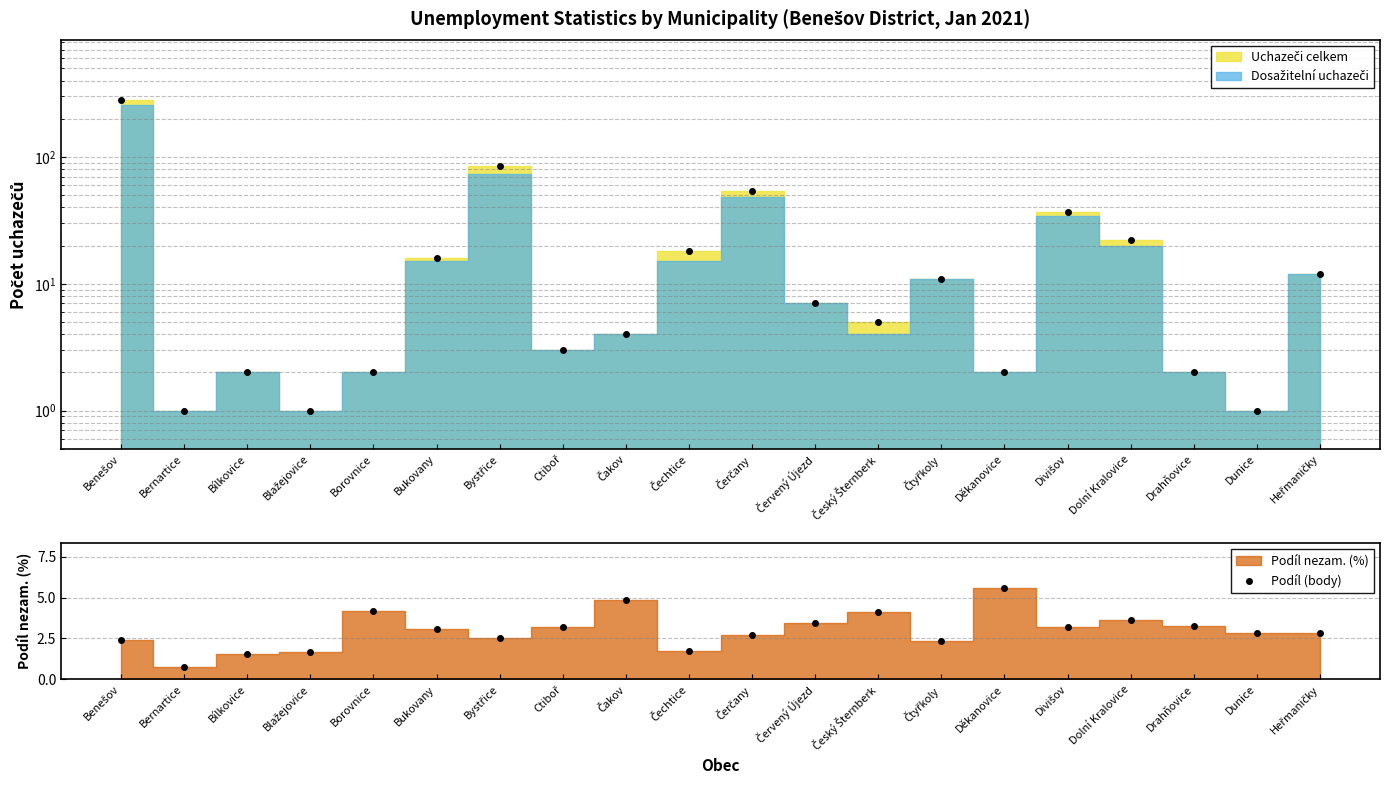

Is the value of Celkem (body) at Bystřice greater than the value of Podíl (body) at Dunice?

Yes